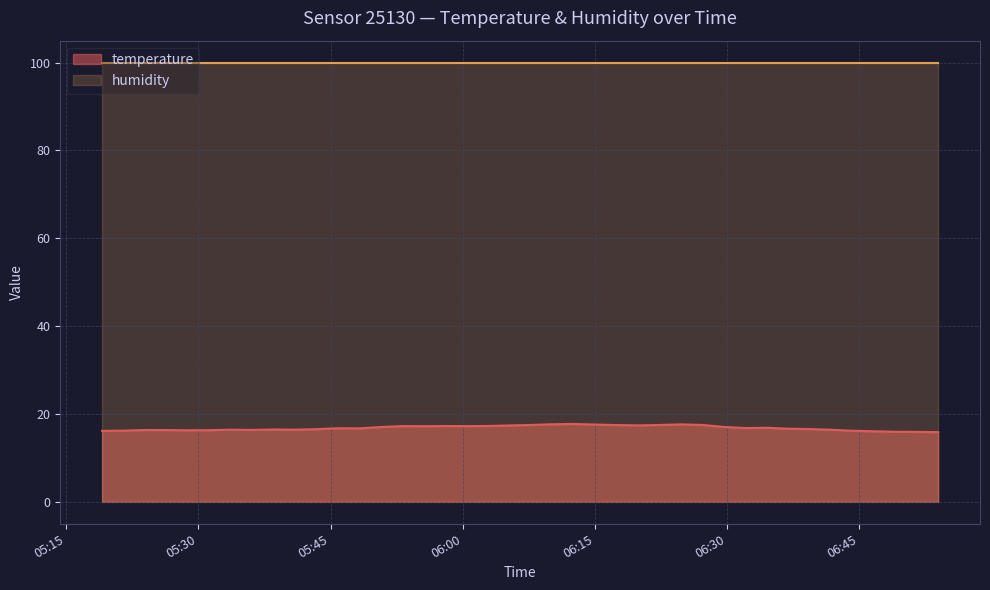

What value does the data have at 2023-07-20T06:34:30?

16.9